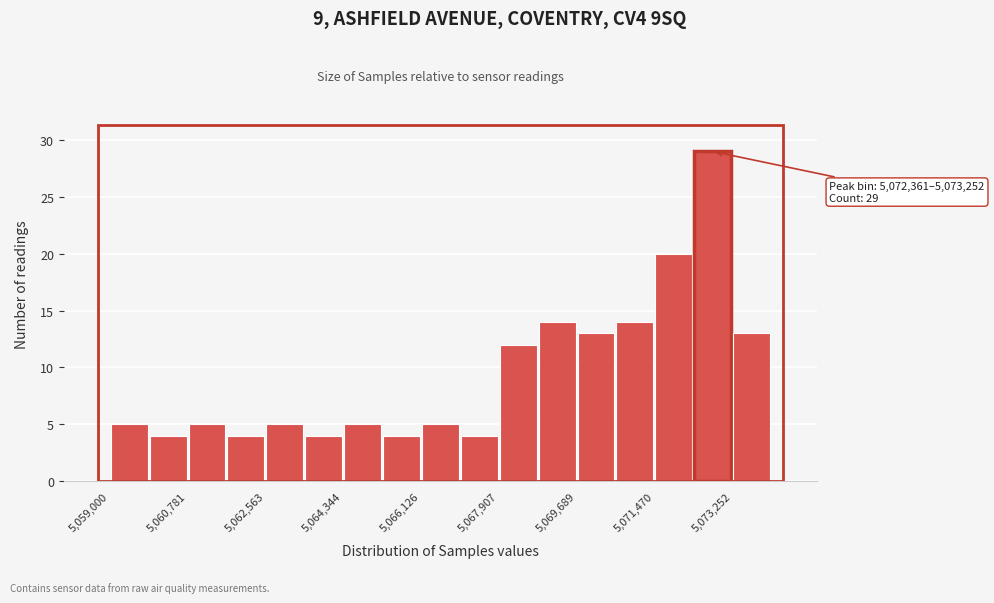

Over which range of the x-axis is the bar tallest?

5072400 to 5073200